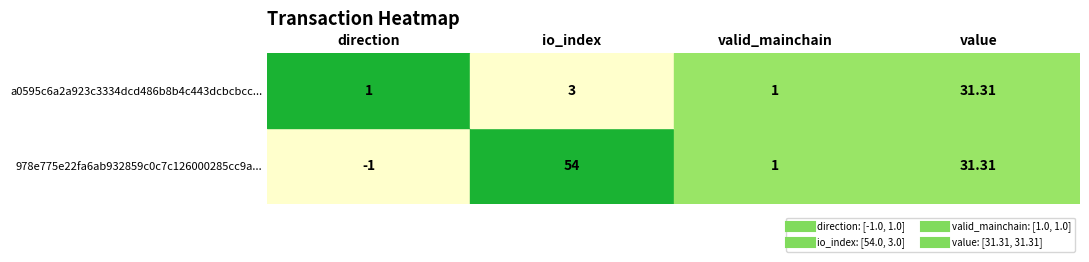

What is the smallest value displayed?

-1.0